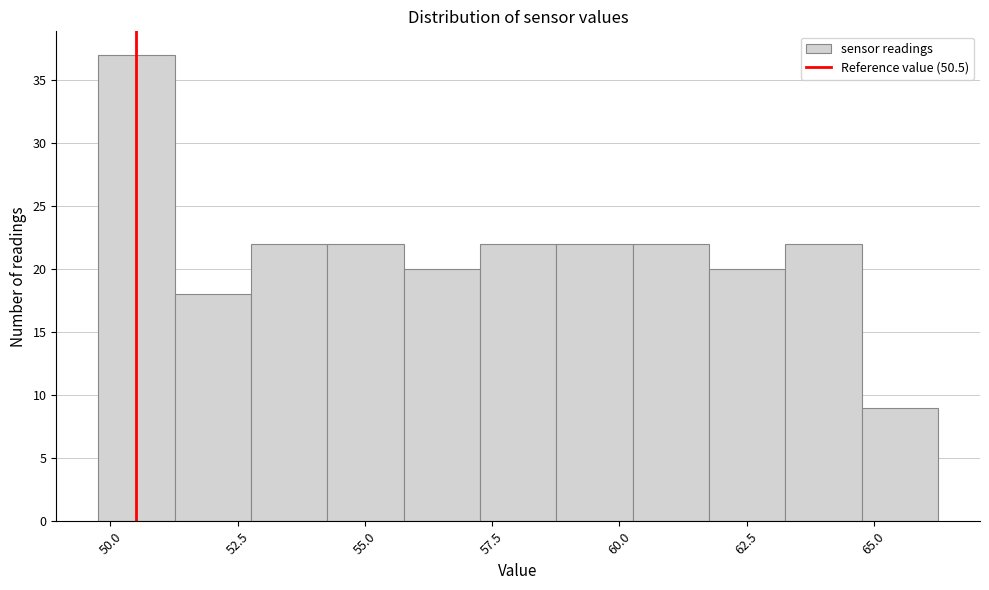

Around what value on the x-axis is the tallest bar? Give the approximate position of its centre, as read against the axis.

50.5